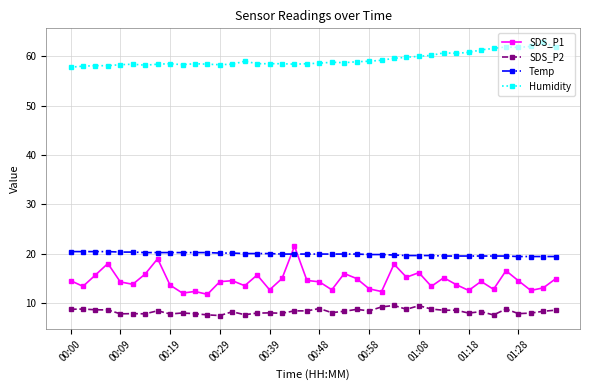

Which series has the largest total across all categories?

Humidity